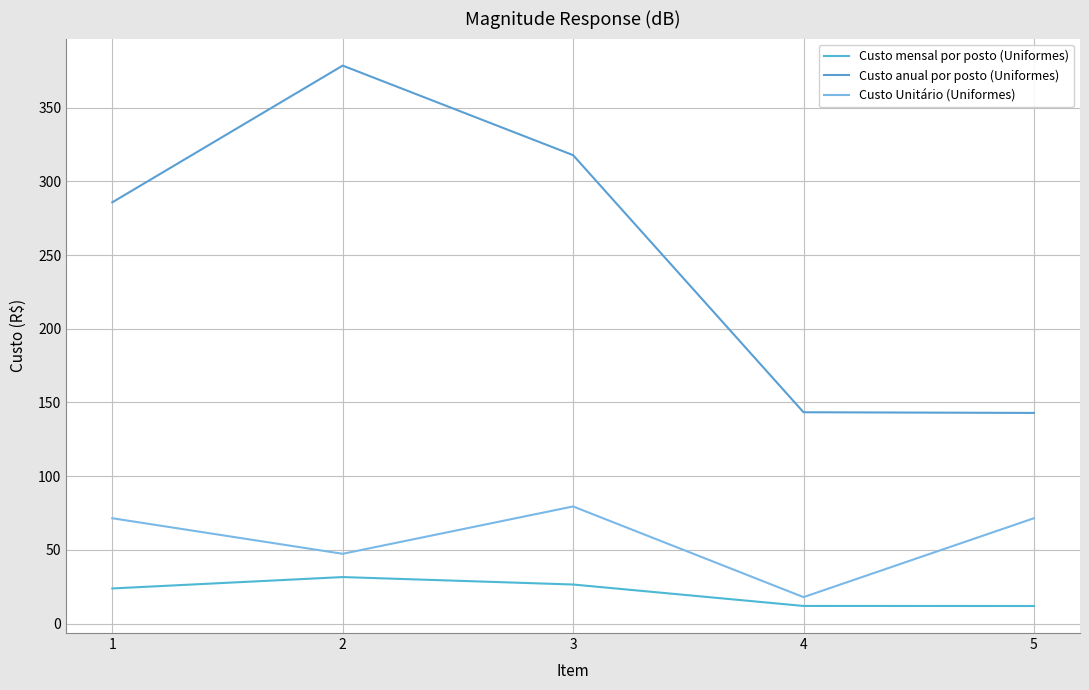

What is the maximum value for Custo mensal por posto (Uniformes)?

31.5